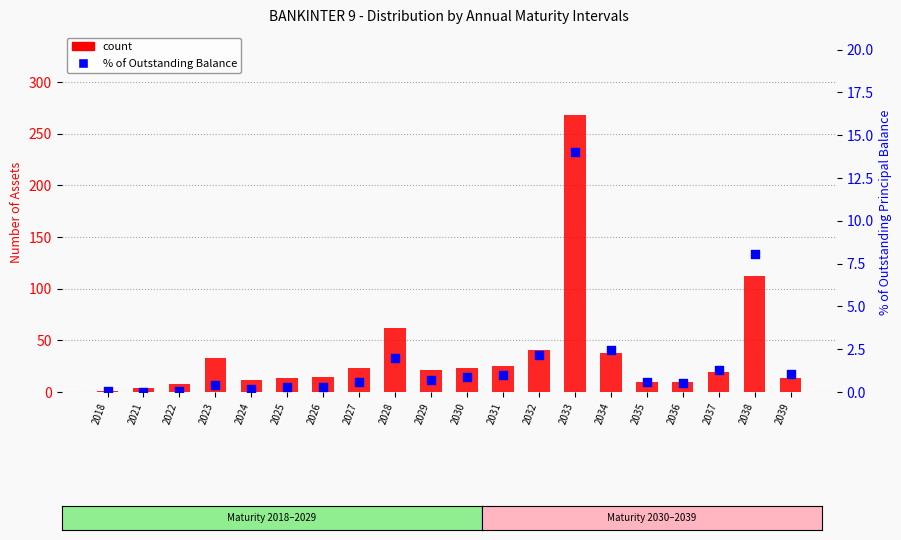

At which category is the sum across all series the highest?

2033